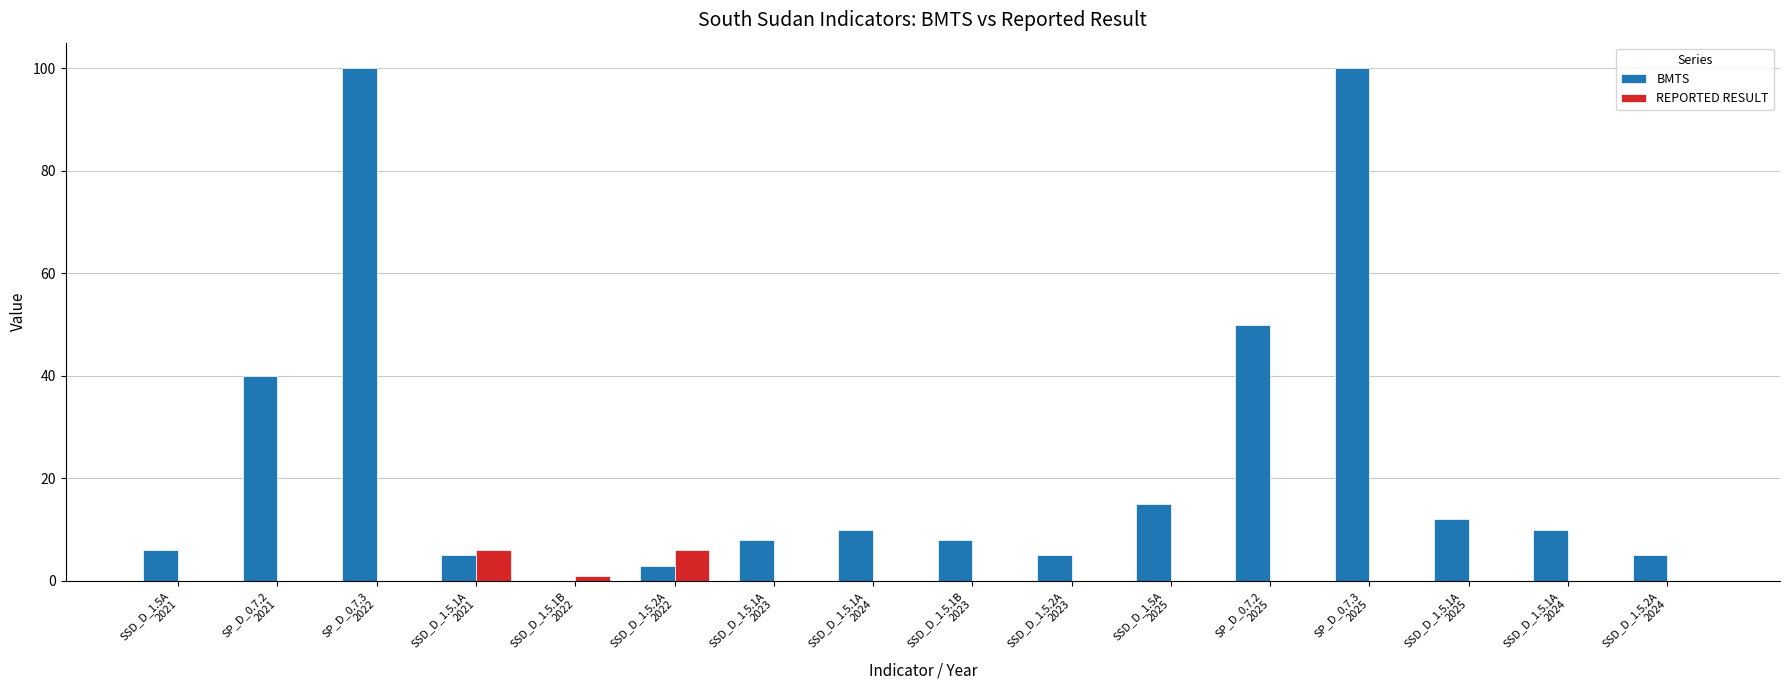

How many REPORTED RESULT values are between 0 and 1?

14